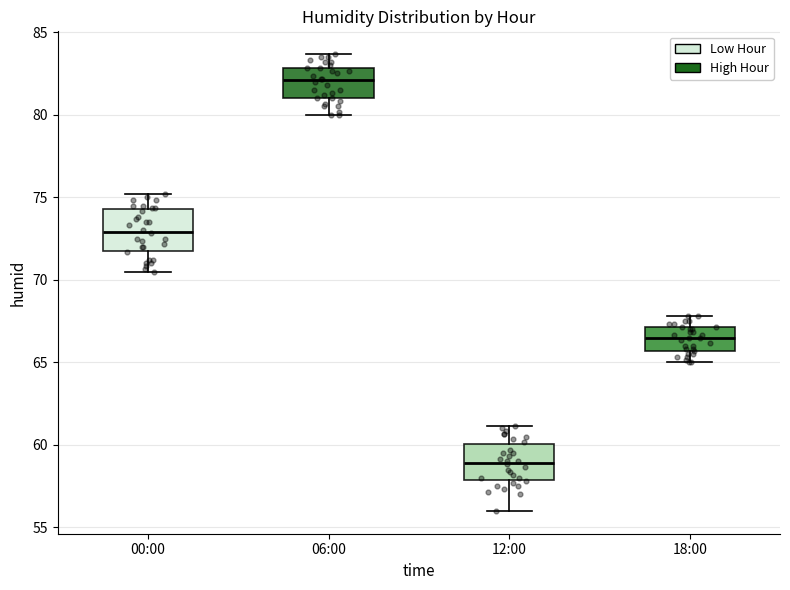

Which box's median line is the lowest?

12:00